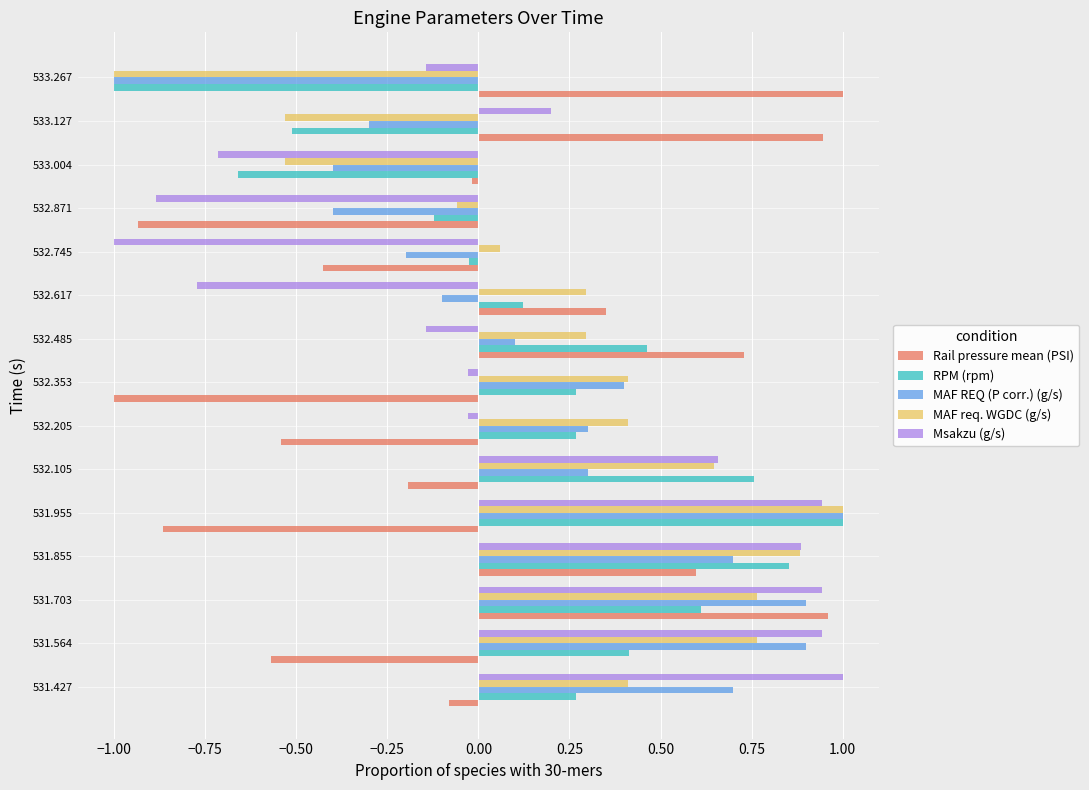

What is the difference between the second highest and minimum values in the MAF req. WGDC (g/s) series?

1.9